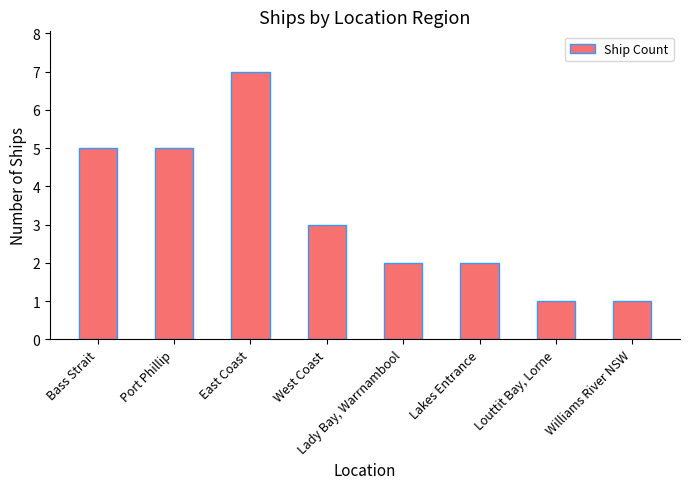

What is the sum of all values?

26